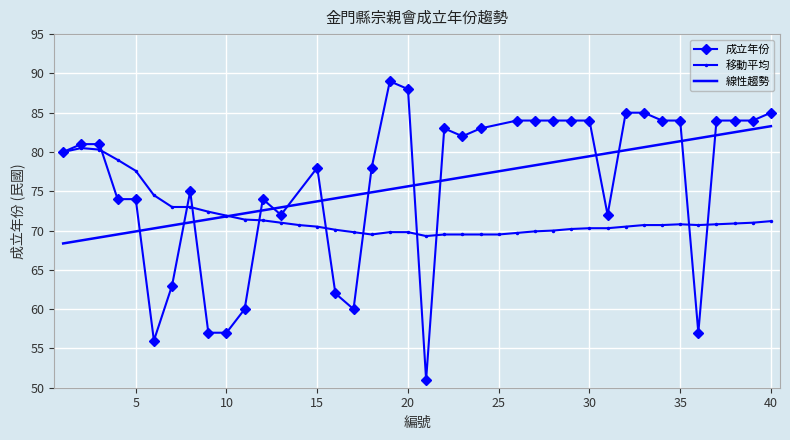

The value of 線性趨勢 at 10 is 71.8. True or false?

True